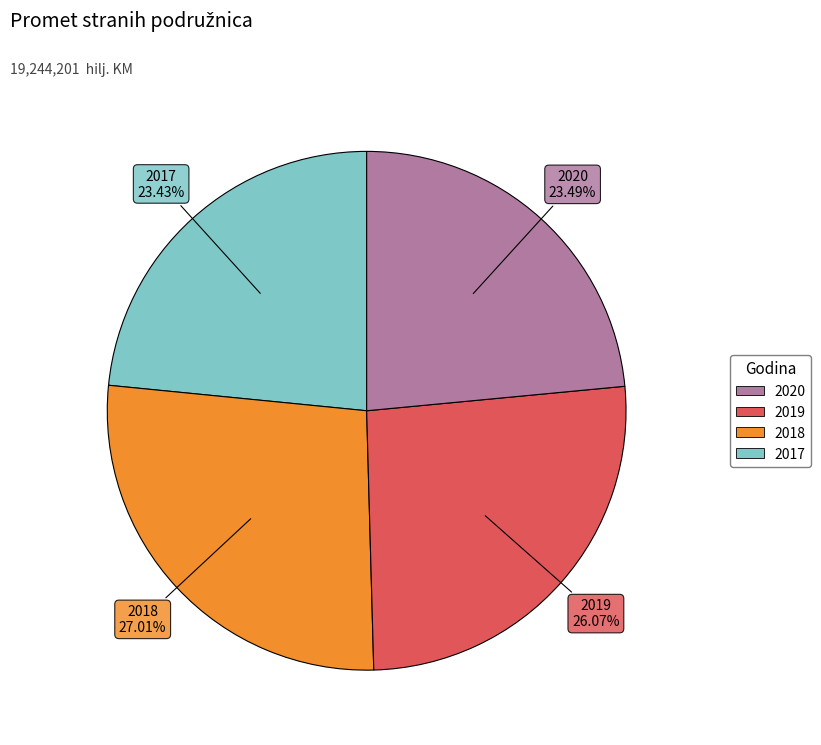

Is there any slice that represents more than half of the pie?

No